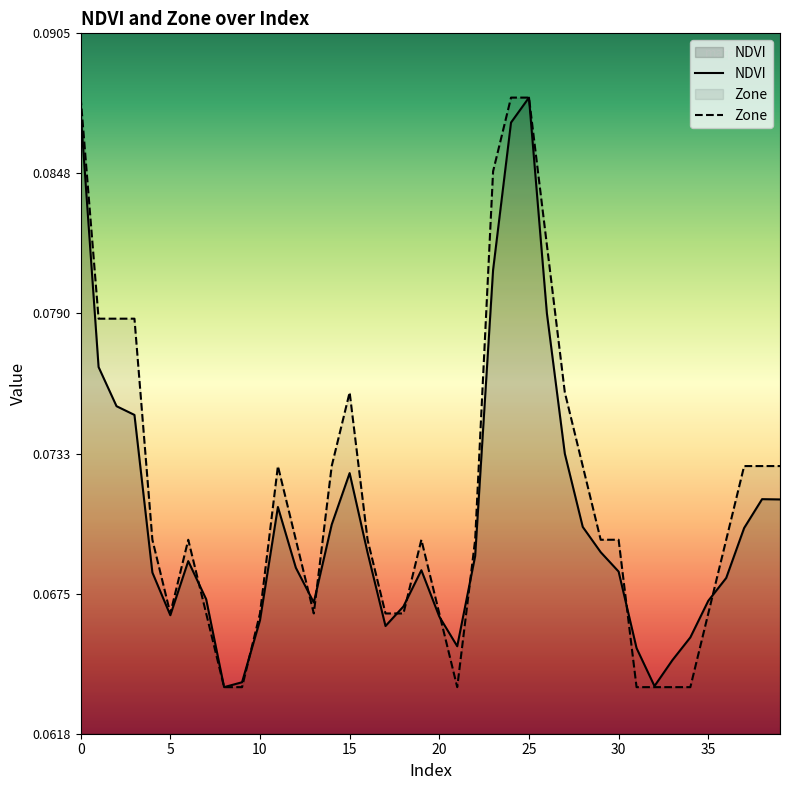

Which series has the largest range (max minus min)?

NDVI